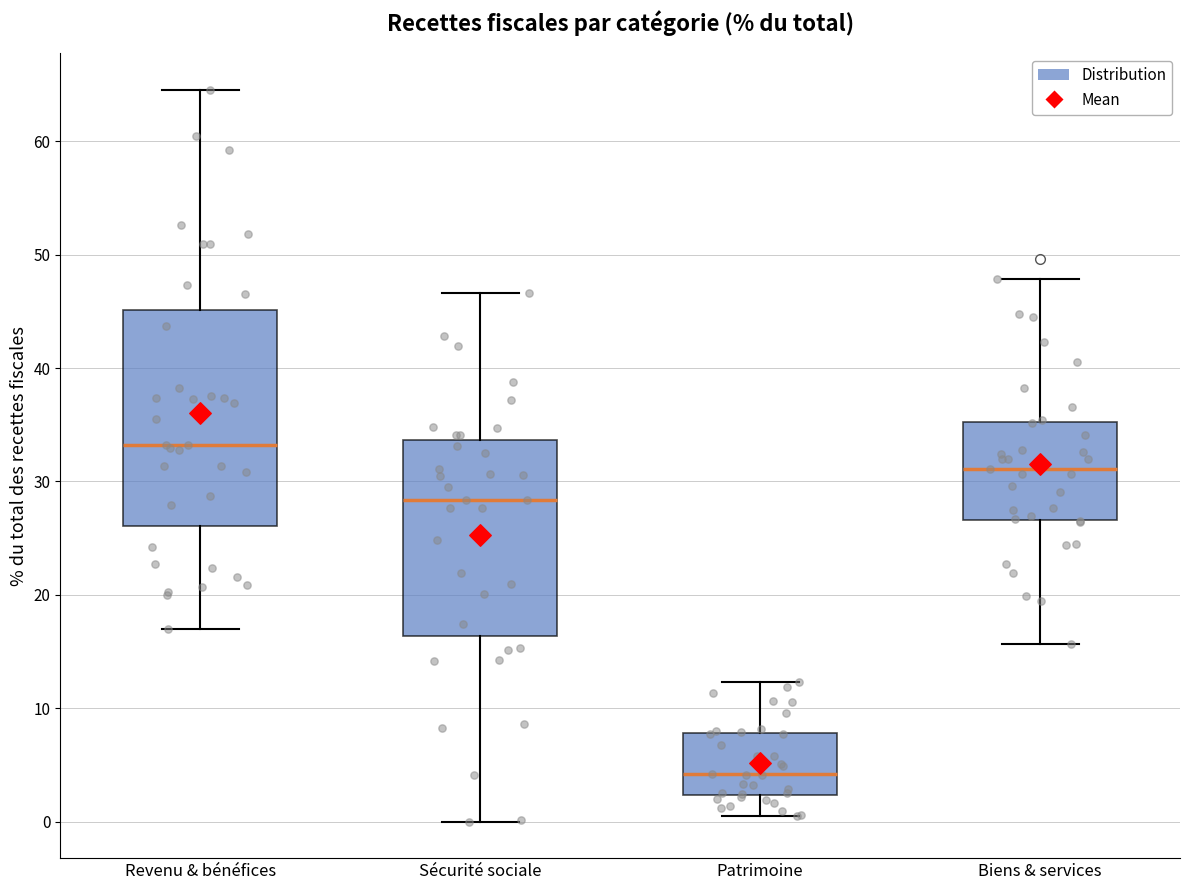

Reading left to right, transcribe this box plot: for each box, give where its median line is, the range the box spans, and where its two whiskers end, as read against the y-axis. The values are not printed on the chart, so give them approximately, as read against the axis.

Revenu & bénéfices: median 33, box 26 to 45, whiskers 17 to 65
Sécurité sociale: median 28, box 16 to 34, whiskers 0 to 47
Patrimoine: median 4, box 2 to 8, whiskers 0 to 12
Biens & services: median 31, box 27 to 35, whiskers 16 to 48